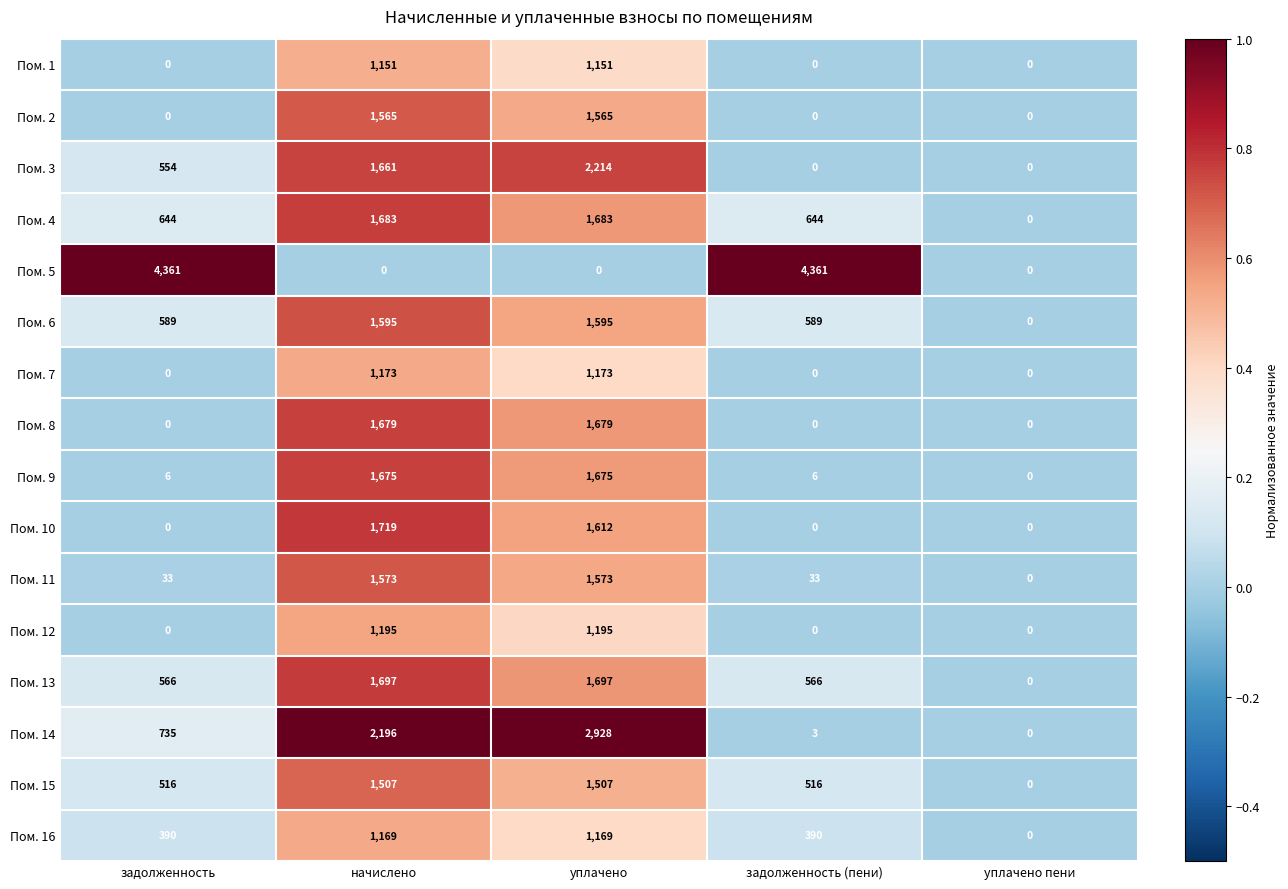

How many Пом. 1 values are between 0 and 1151?

5